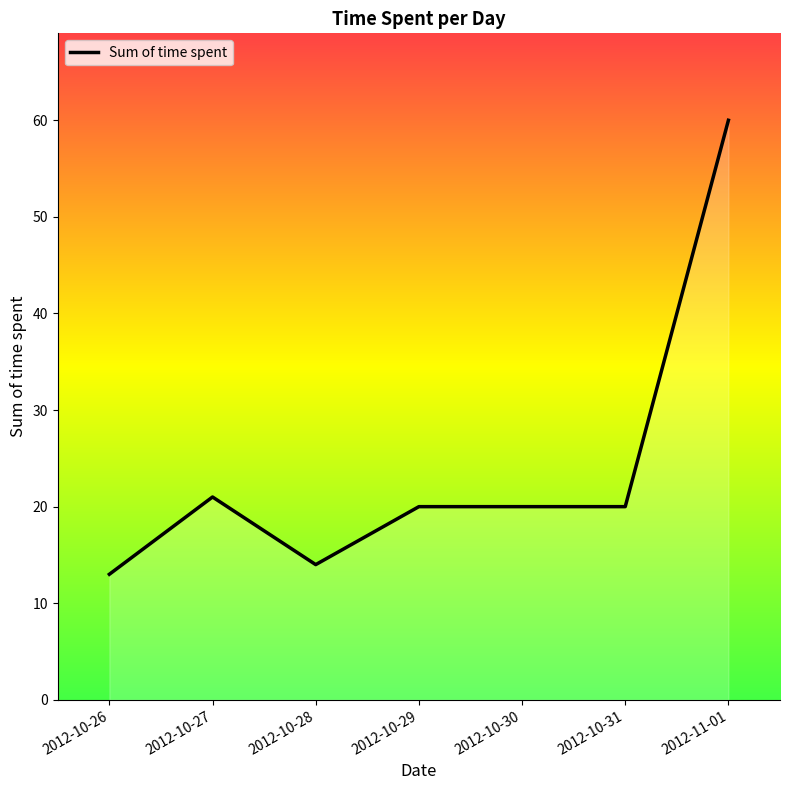

The value at 2012-11-01 is 60. True or false?

True